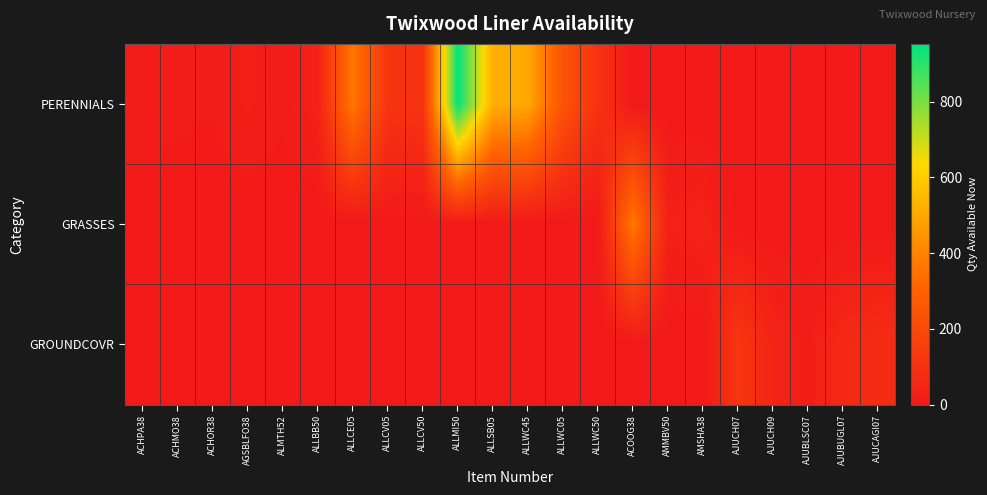

Which label corresponds to the smallest value in the chart?

ACOOG38